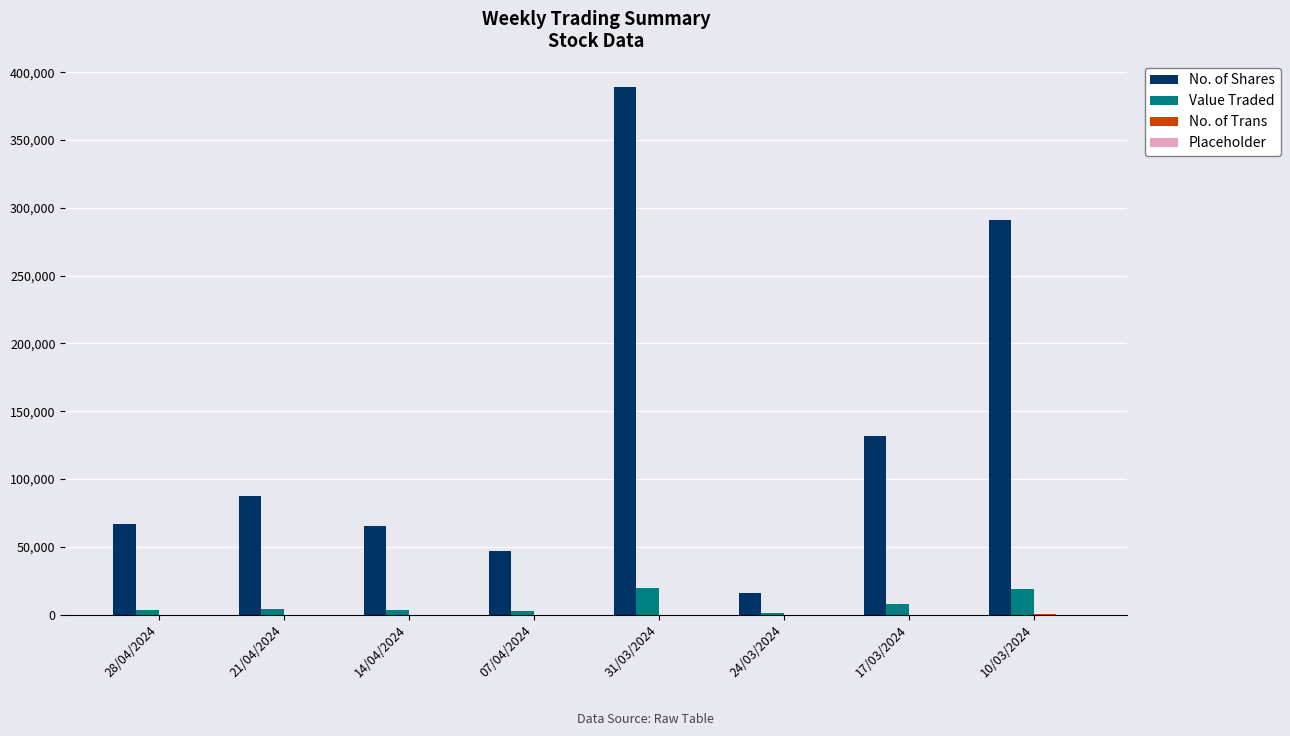

Between 07/04/2024 and 10/03/2024, which series saw the biggest shift?

No. of Shares